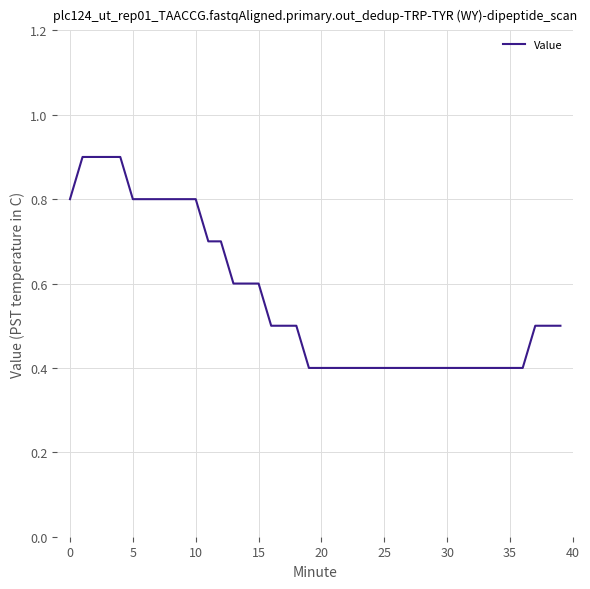

What is the greatest value displayed?

0.9